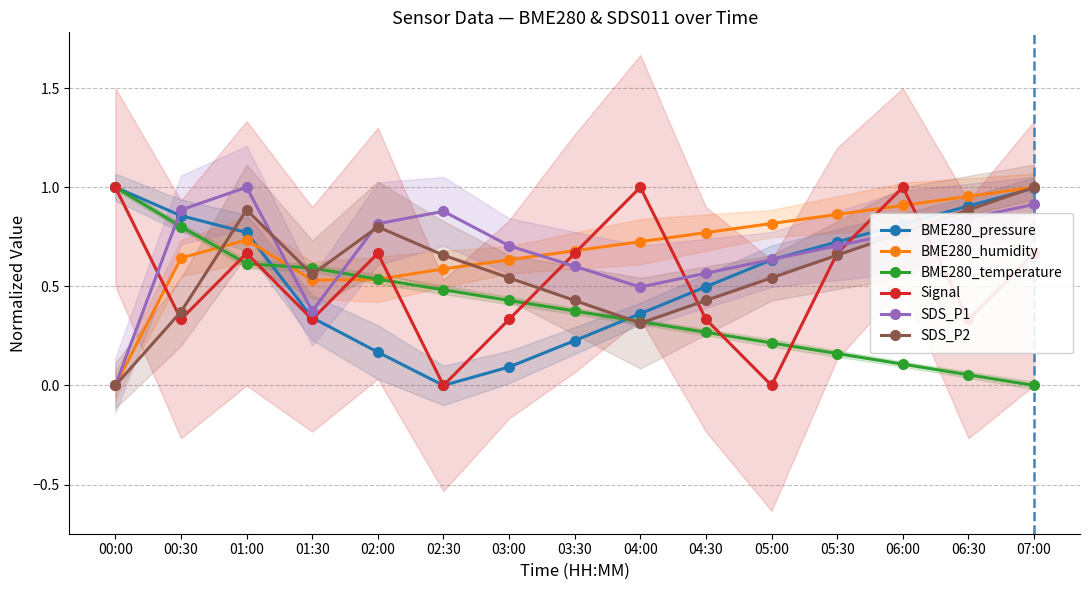

True or false: BME280_temperature and BME280_pressure intersect in this chart.

True